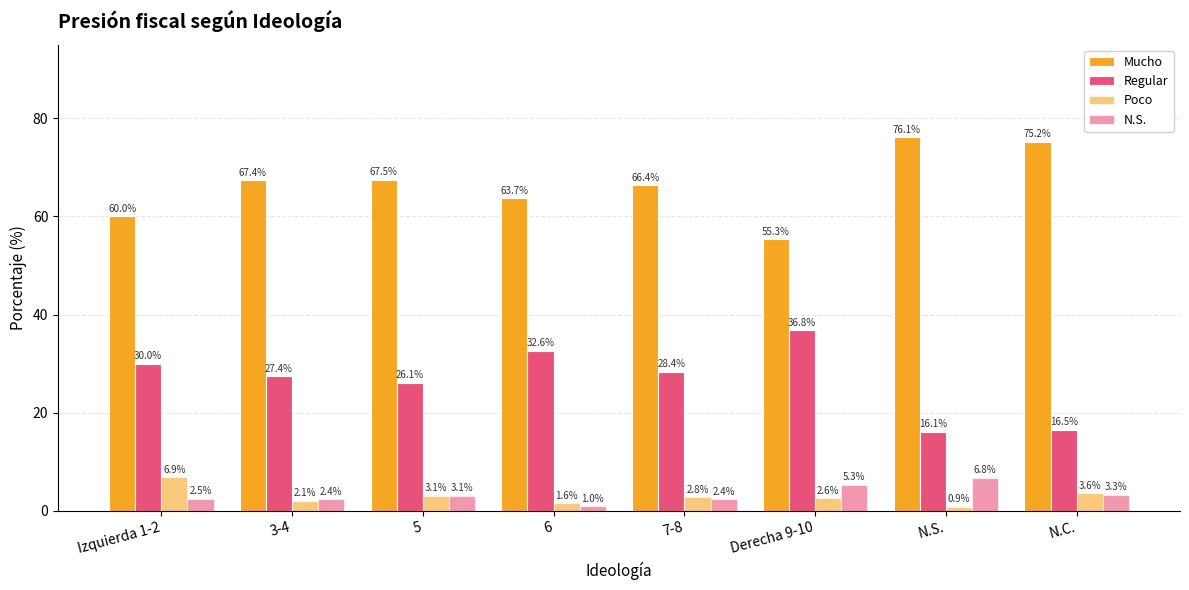

How many bars are there in each group?

4